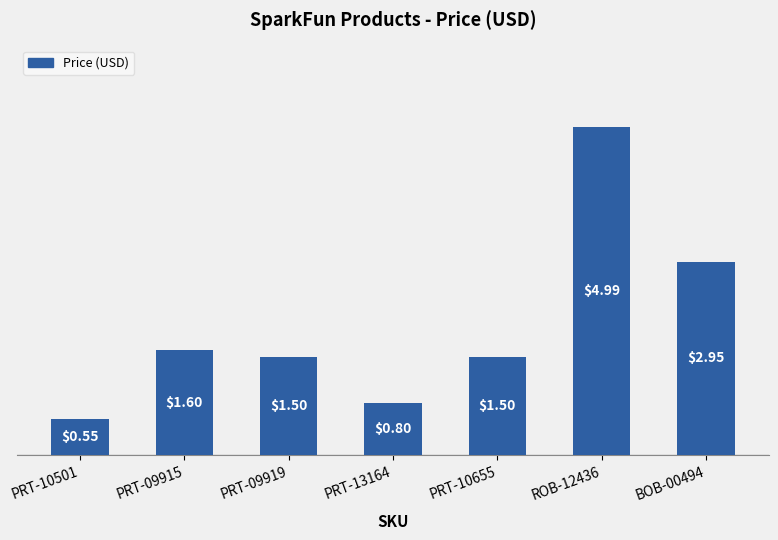

What is the sum of all values?

13.9